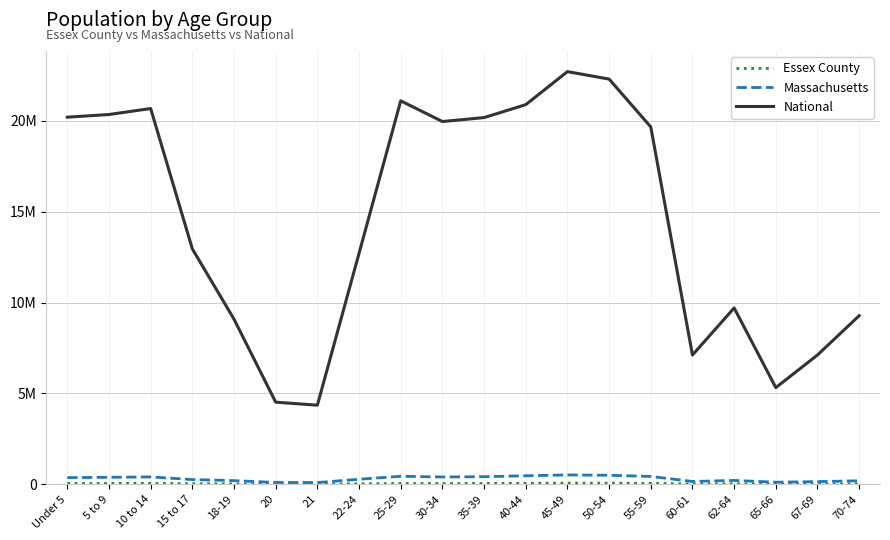

Does the chart display data point markers on the line(s)?

No